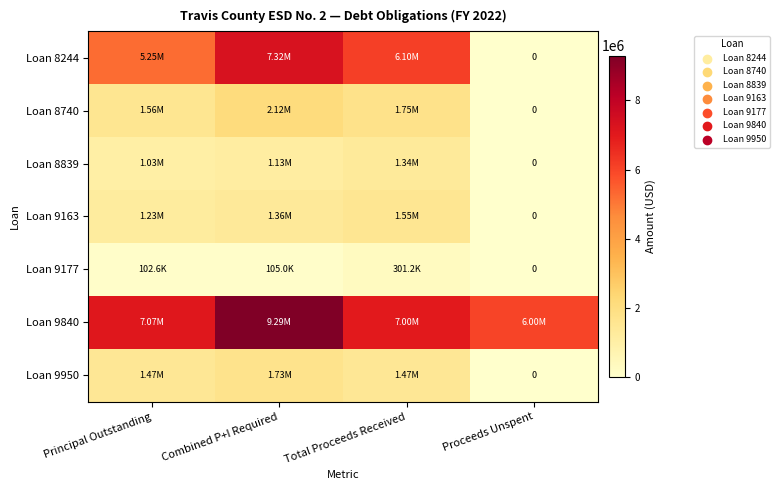

At how many categories does at least one series exceed 3433796?

4